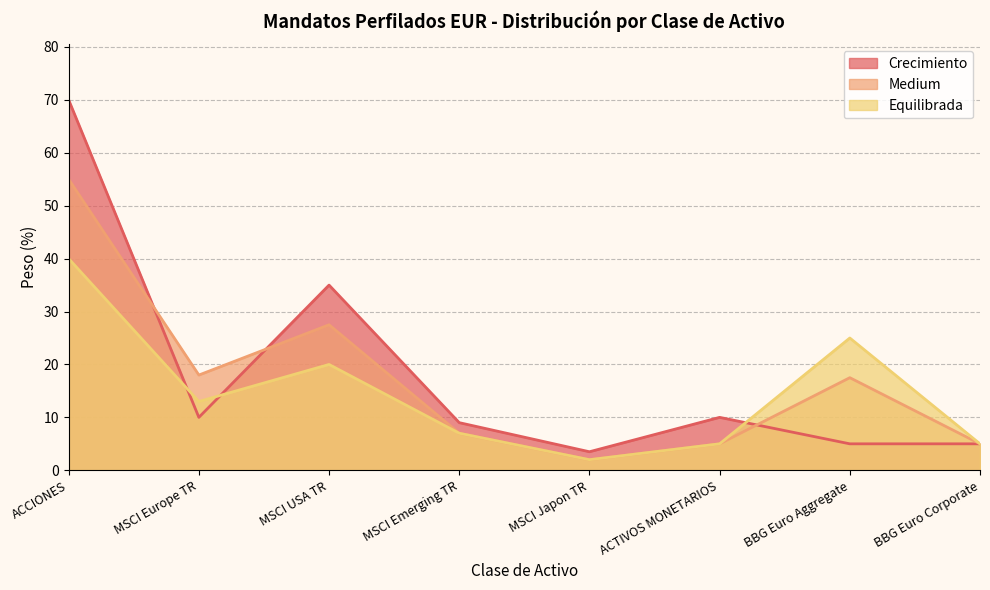

After their last crossing, which series has the higher values: Equilibrada or Crecimiento?

Equilibrada